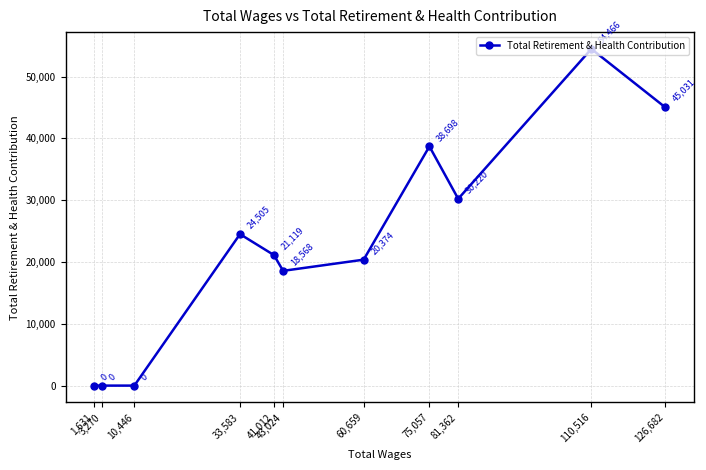

What is the sum of all values?

252981